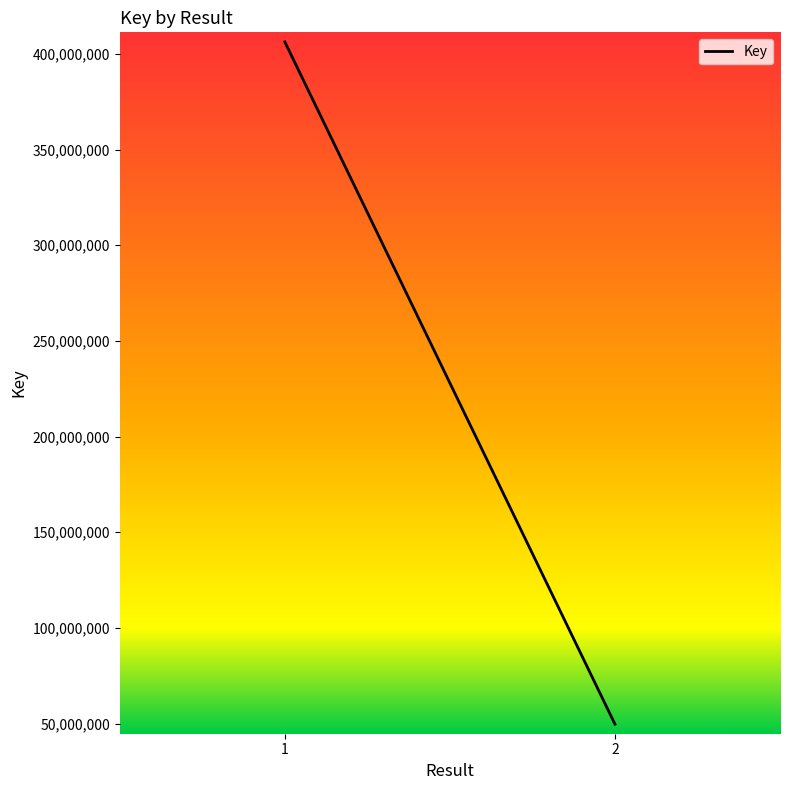

What is the sum of all values?

455983340